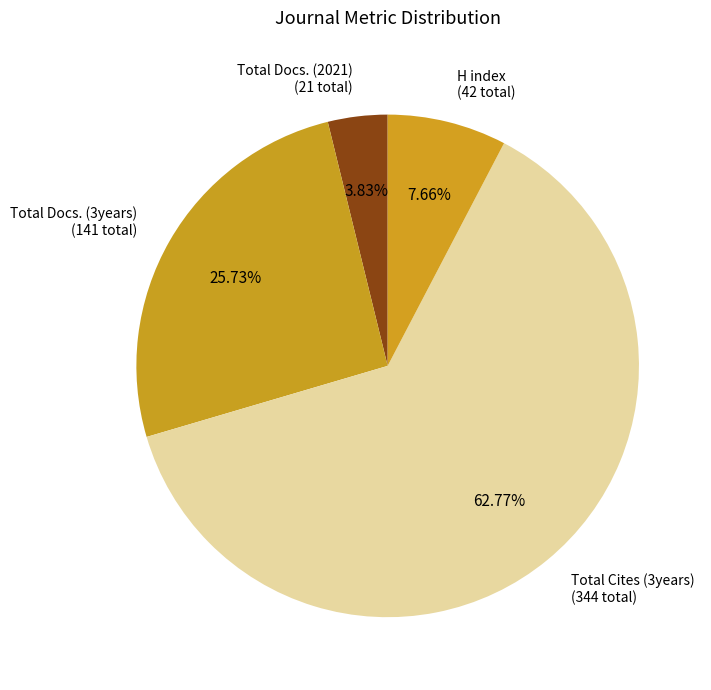

Is the sum of H index and Total Cites (3years) greater than half?

Yes